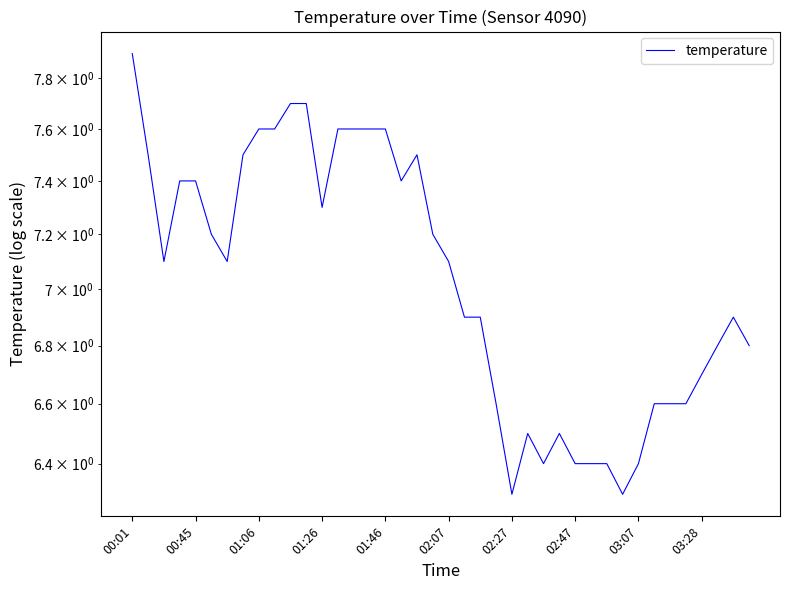

How many values exceed 7?

21